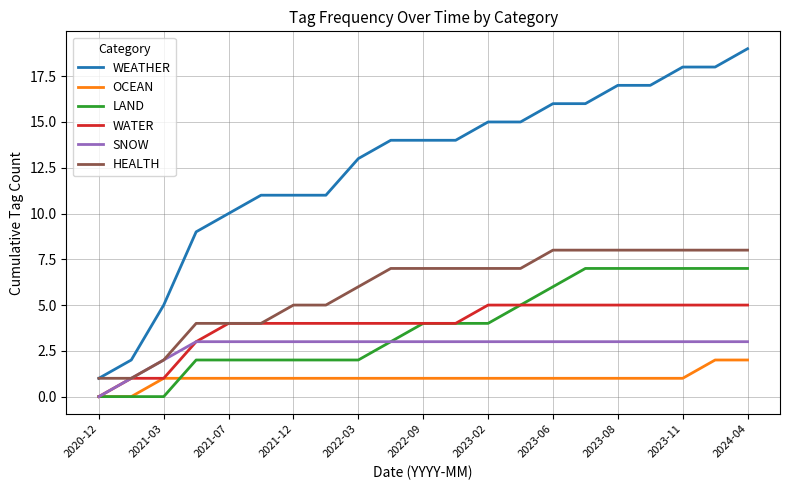

Which series has the largest total across all categories?

WEATHER